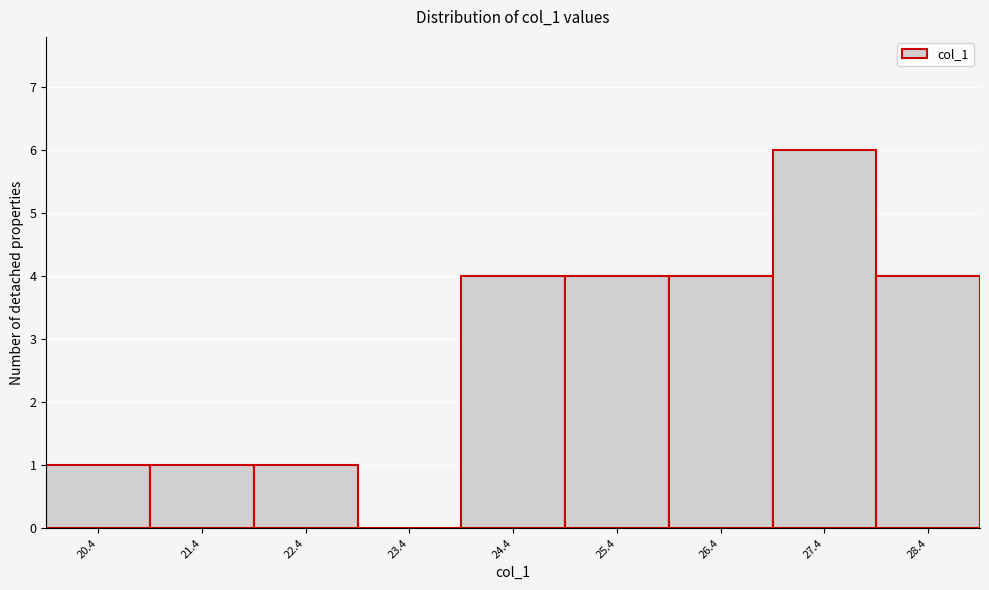

Reading left to right, transcribe this chart: for each bar, give the range it covers on the x-axis and its height. Neither the bar edges nor the heights are printed on the chart, so give them approximately, as read against the axes.

19.8 to 20.8: 1
20.8 to 21.8: 1
21.8 to 22.8: 1
22.8 to 23.8: 0
23.8 to 24.8: 4
24.8 to 25.8: 4
25.8 to 27.0: 4
27.0 to 28.0: 6
28.0 to 29.0: 4